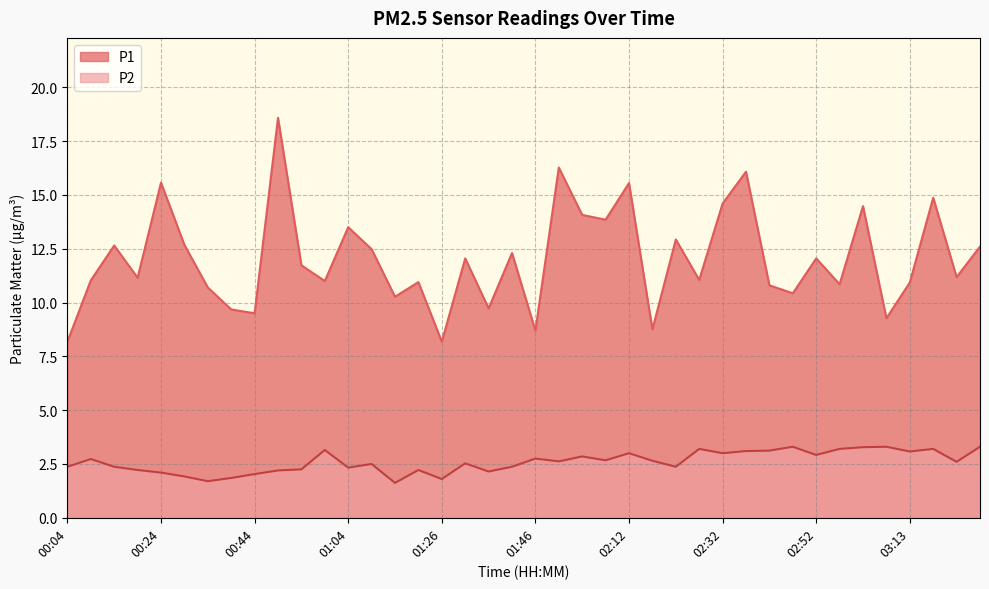

How many series are shown in this chart?

2